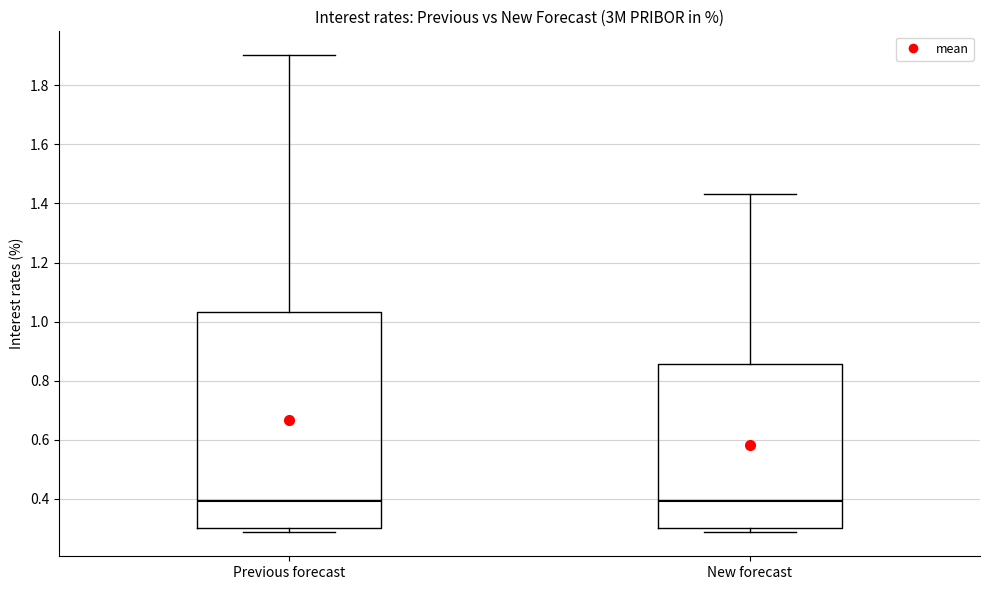

Where is the lower edge of the box for Previous forecast on the y-axis? The values are not printed on the chart, so give them approximately, as read against the axis.

0.30